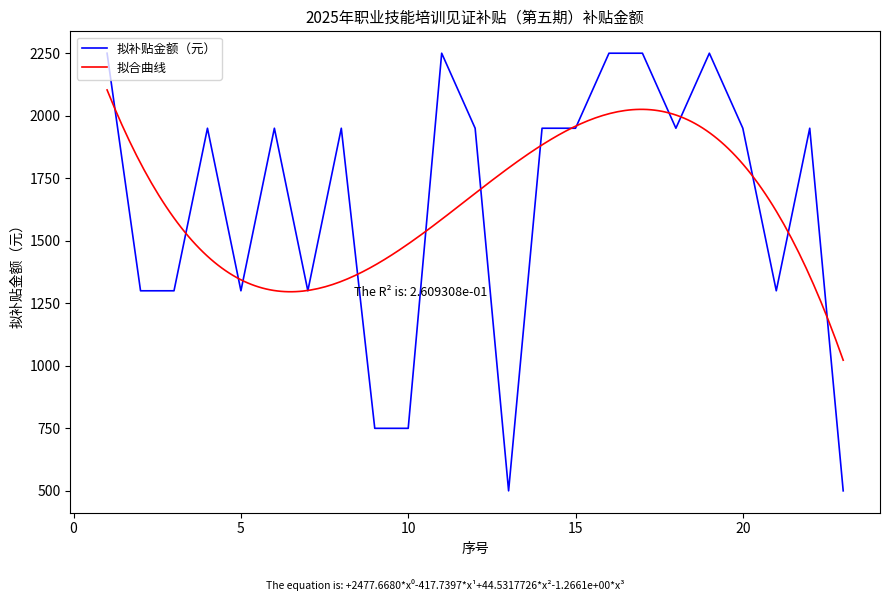

What is the highest value of the 拟补贴金额（元） series?

2250